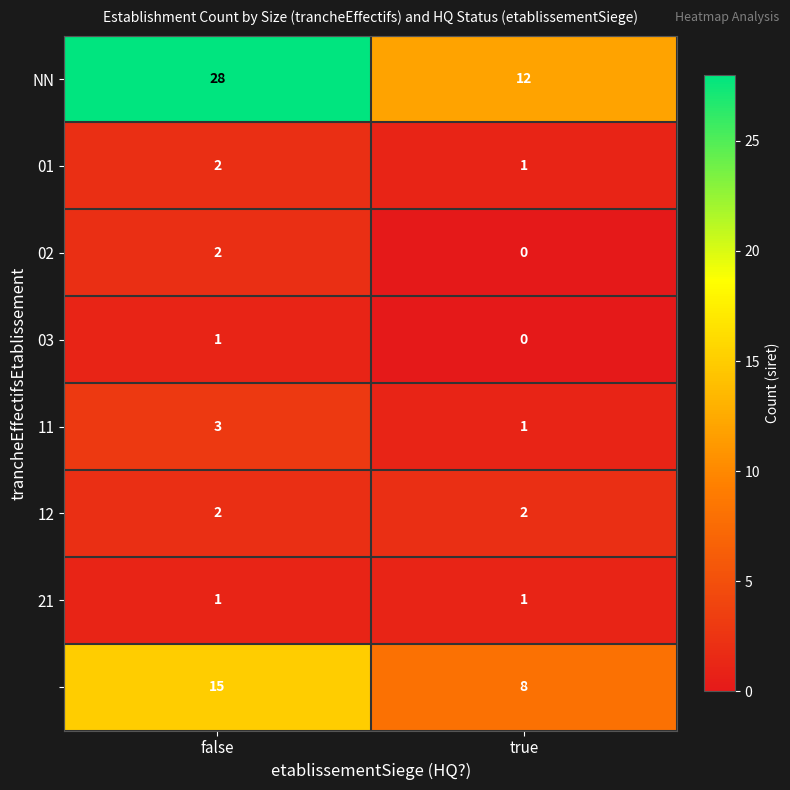

Which label corresponds to the largest value in the chart?

false